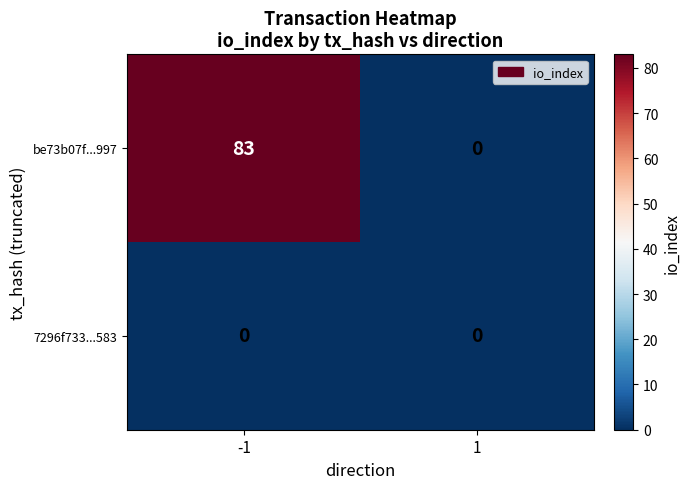

Reading left to right, list all the values displayed in this chart.

be73b07f...997: 83	0
7296f733...583: 0	0